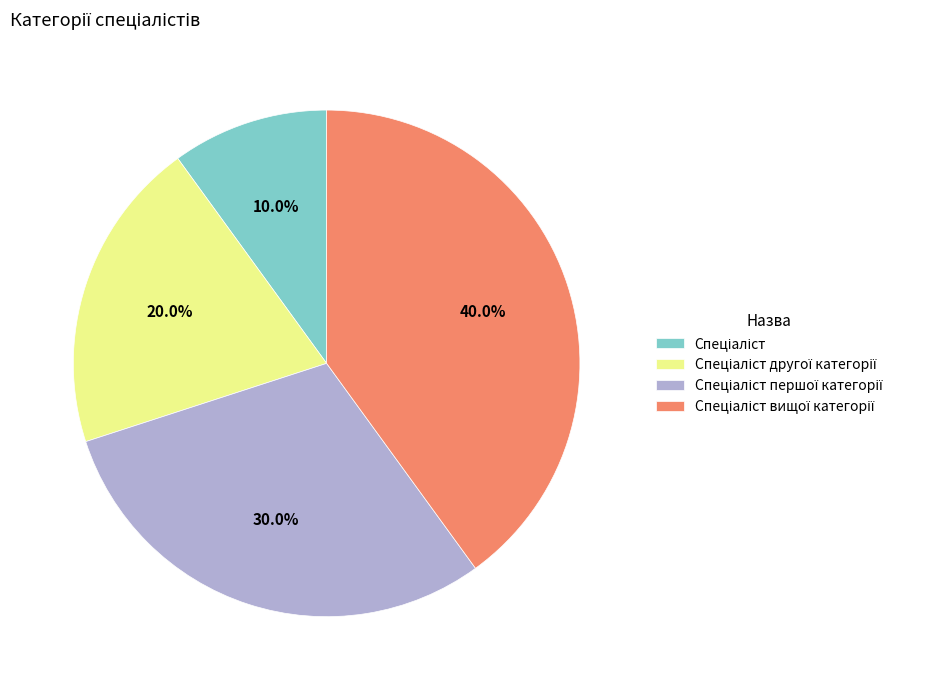

Is there a majority slice in this chart?

No